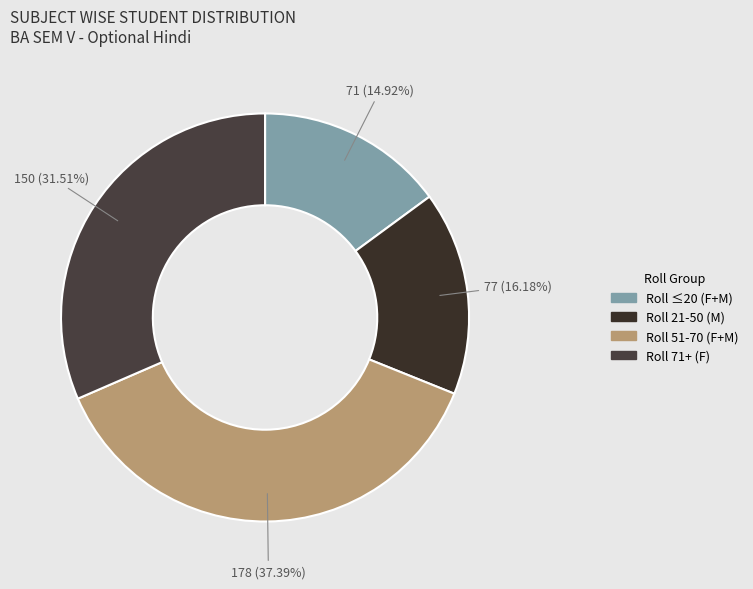

How many slices are in this pie chart?

4